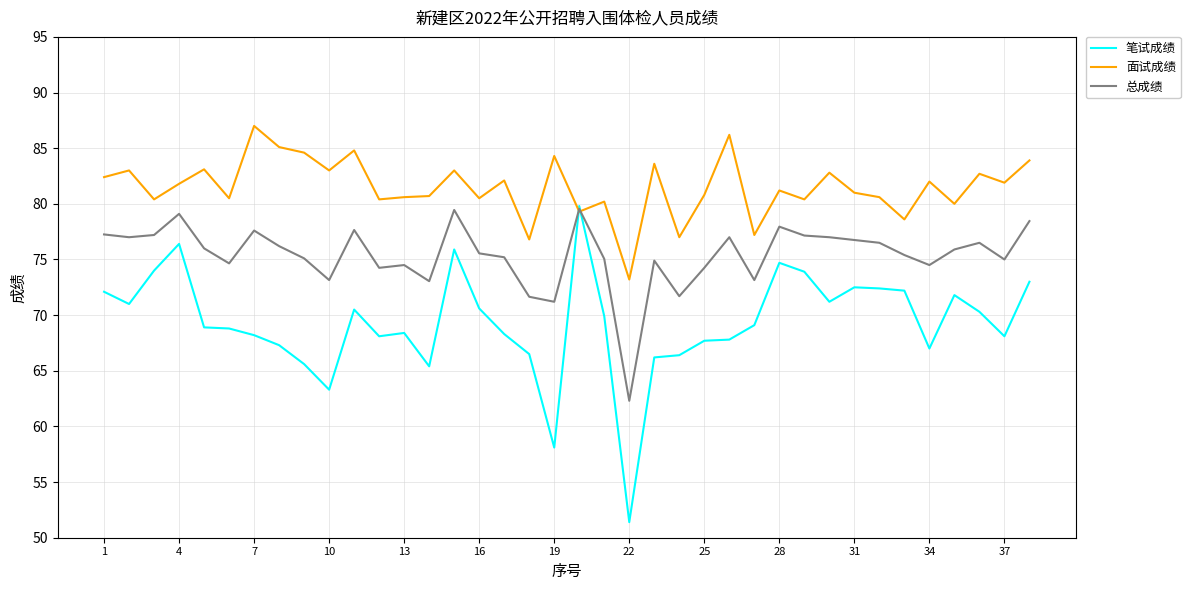

Which series has the largest total across all categories?

面试成绩